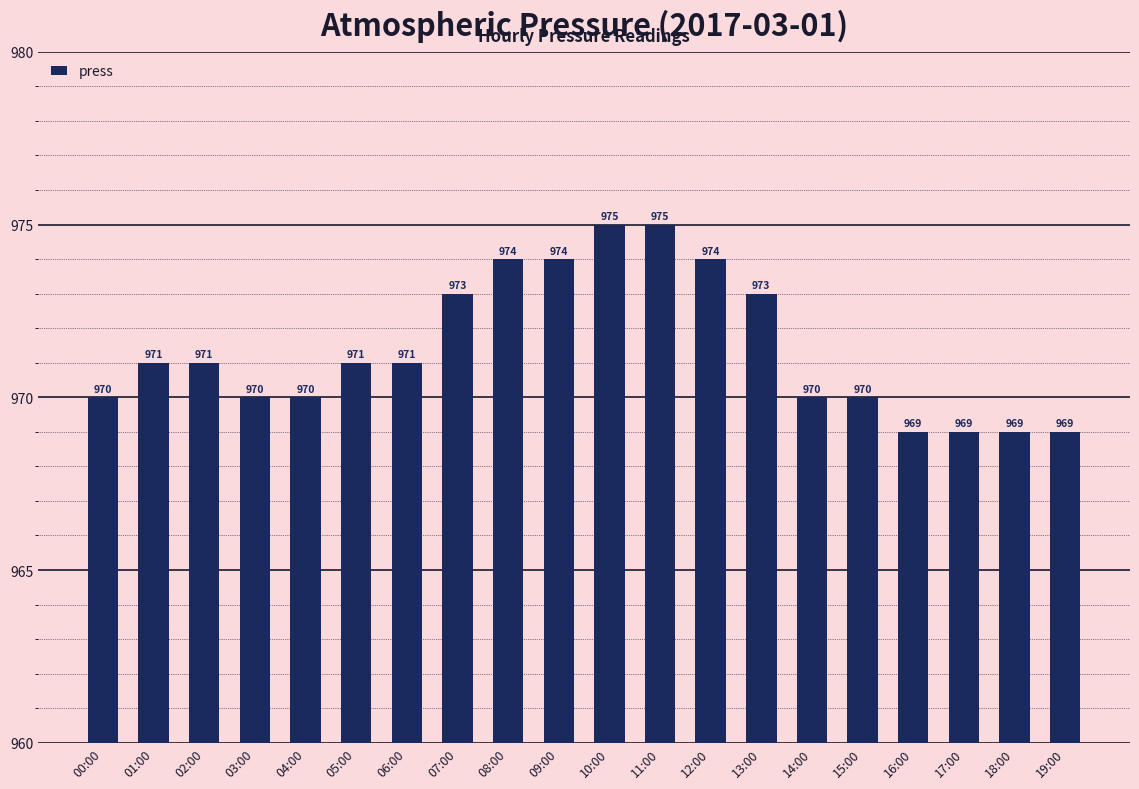

How many values are between 970 and 974?

14